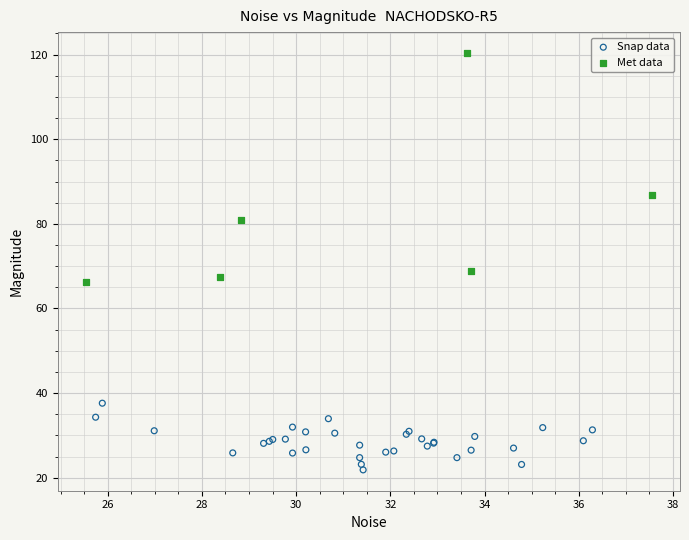

Which series contains the lowest Y value?

Snap data